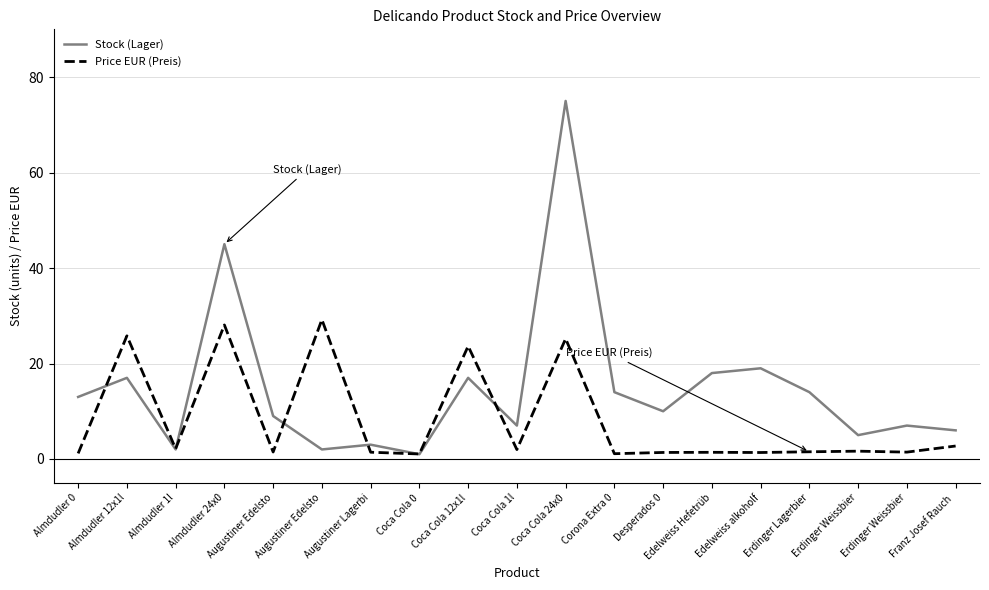

What is the maximum value for Stock (Lager)?

75.0